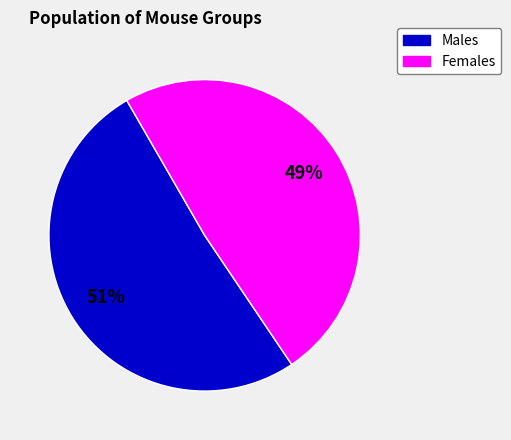

Which category has the biggest portion of the pie?

Males